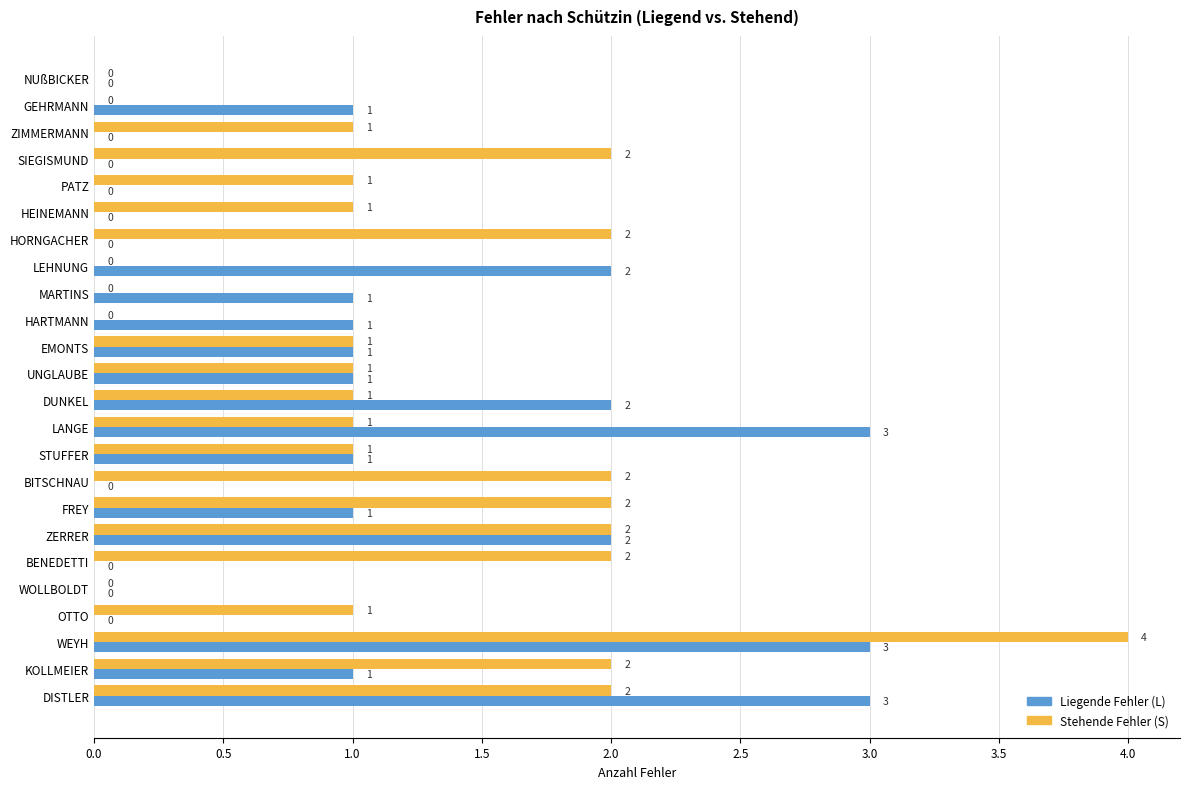

What is the sum of all Liegende Fehler (L) values?

23